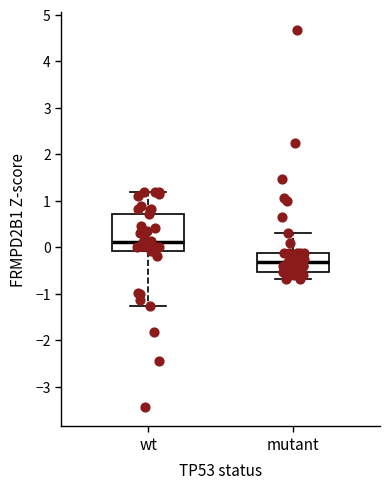

Reading left to right, read every box against the y-axis: the position of its median line, the range the box covers, and the ends of its whiskers. The values are not printed on the chart, so give them approximately, as read against the axis.

wt: median 0.1, box -0.1 to 0.7, whiskers -1.3 to 1.2
mutant: median -0.3, box -0.5 to -0.1, whiskers -0.7 to 0.3